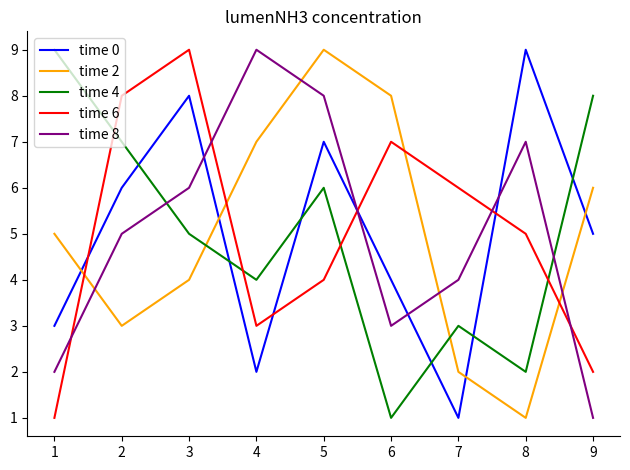

At 5, list the series in order from smallest to largest.

time 6, time 4, time 0, time 8, time 2